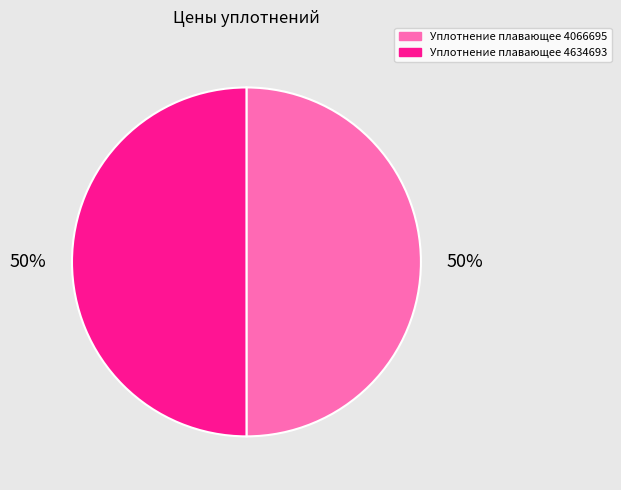

What is the ratio of the value at Уплотнение плавающее 4634693 to the value at Уплотнение плавающее 4066695?

1.0